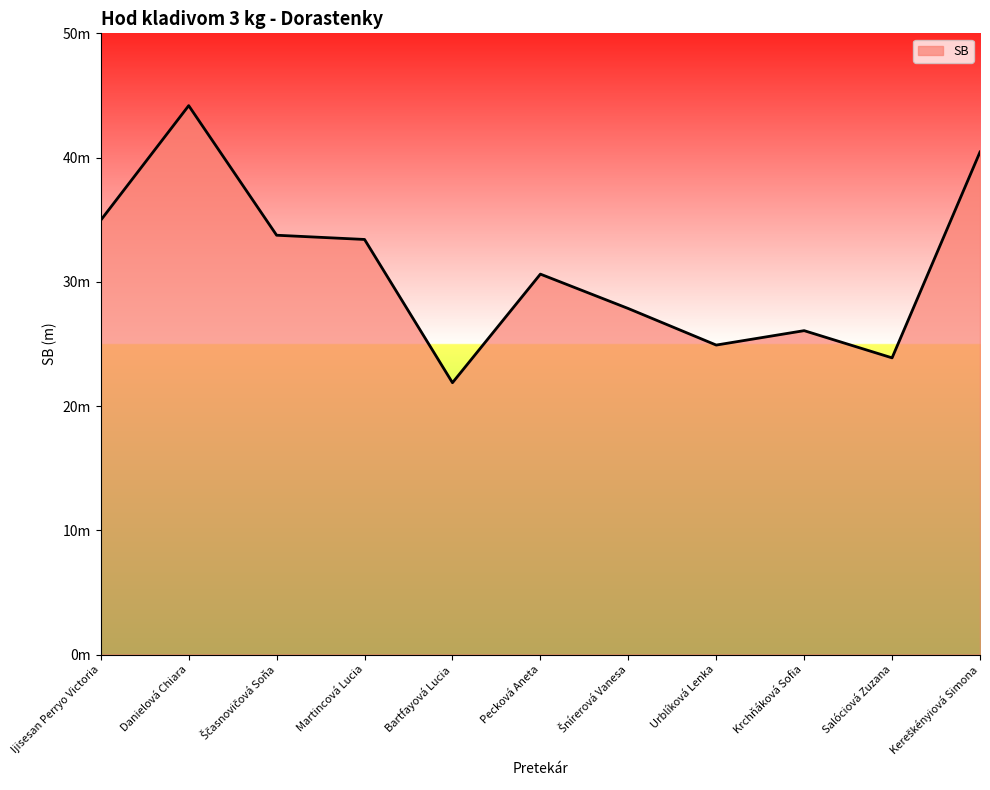

Is it true that the value at Ijisesan Perryo Victoria is 47.6?

False